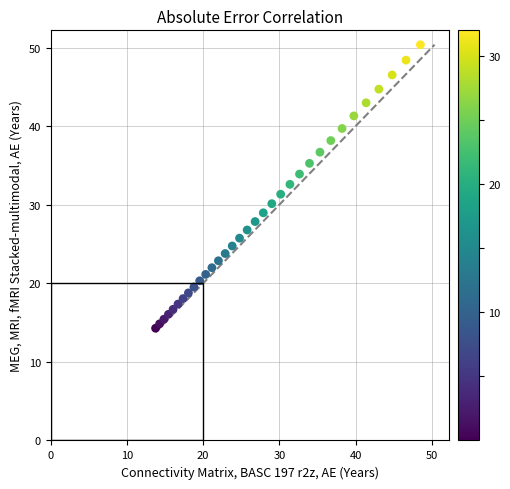

What is the range of Y values (max minus min)?

36.1